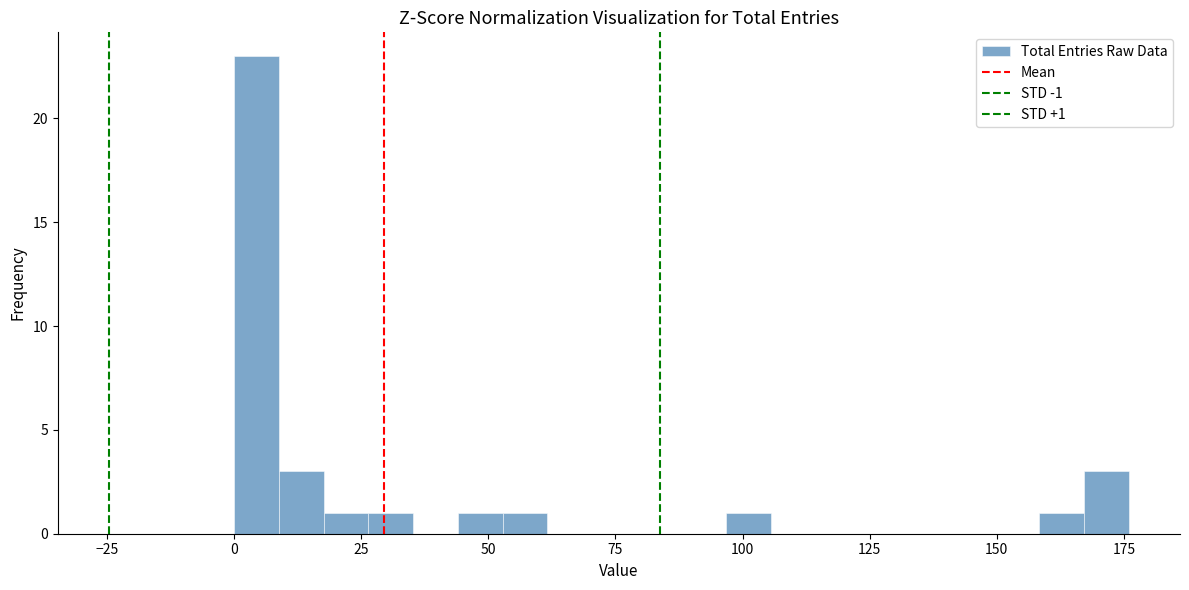

Around what value on the x-axis is the tallest bar? Give the approximate position of its centre, as read against the axis.

5